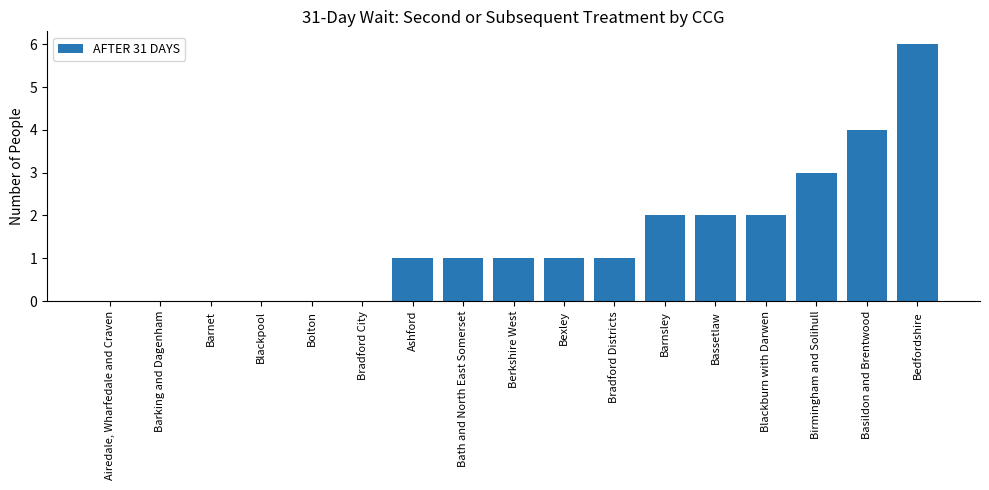

Is it true that the value at Bolton is 0?

True